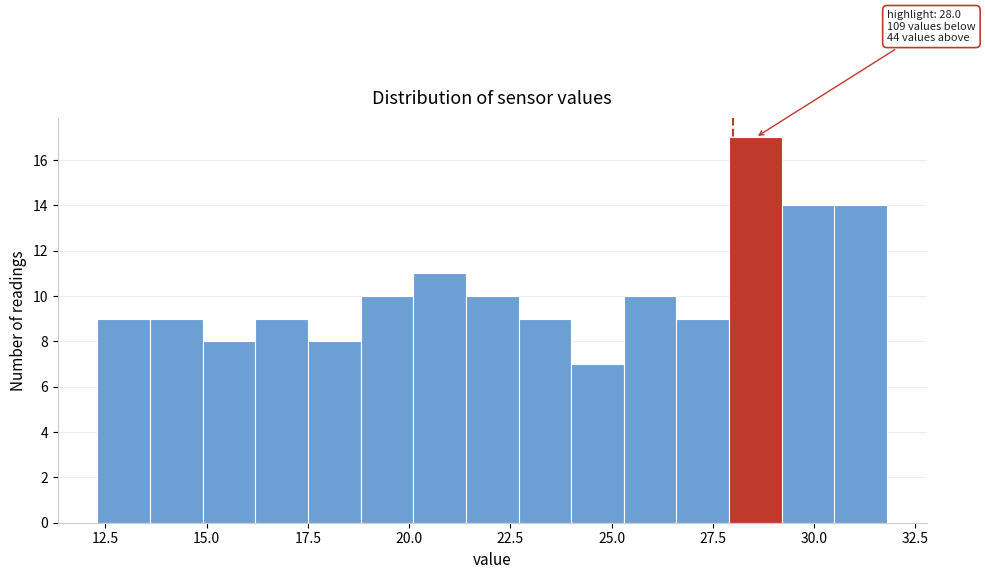

Around what value on the x-axis is the tallest bar? Give the approximate position of its centre, as read against the axis.

28.5